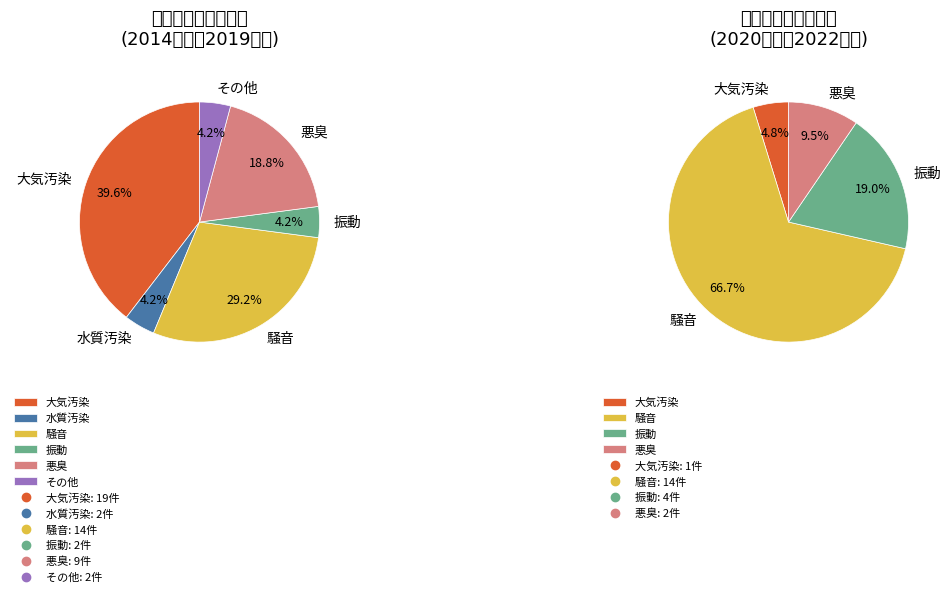

Is there a majority slice in this chart?

No